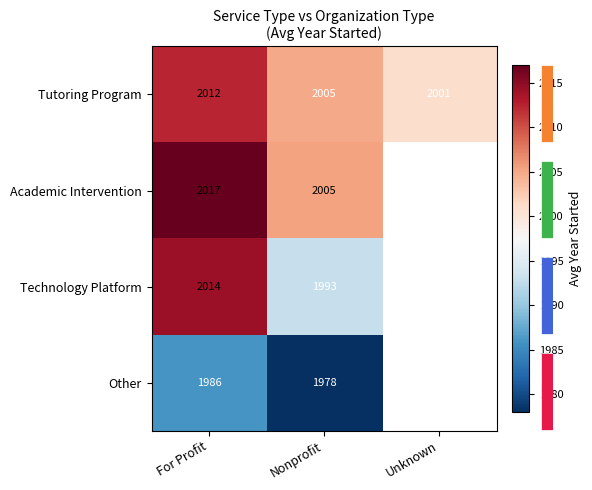

At which label does Tutoring Program reach its minimum?

Unknown